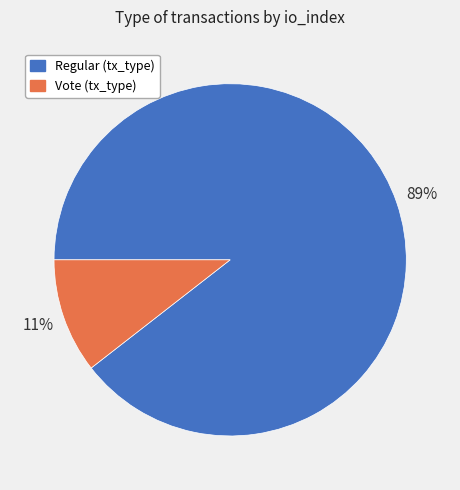

How many segments does this pie chart have?

2